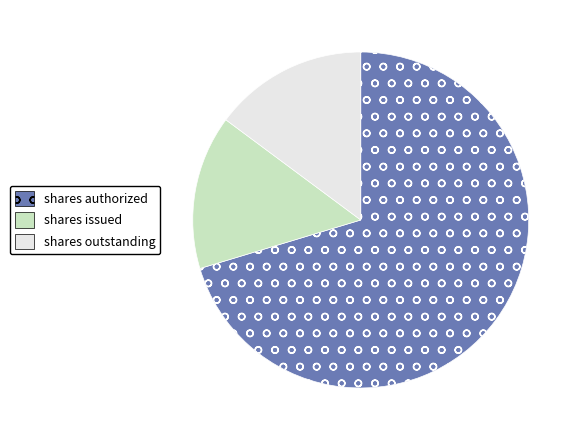

Does any single category account for the majority?

Yes